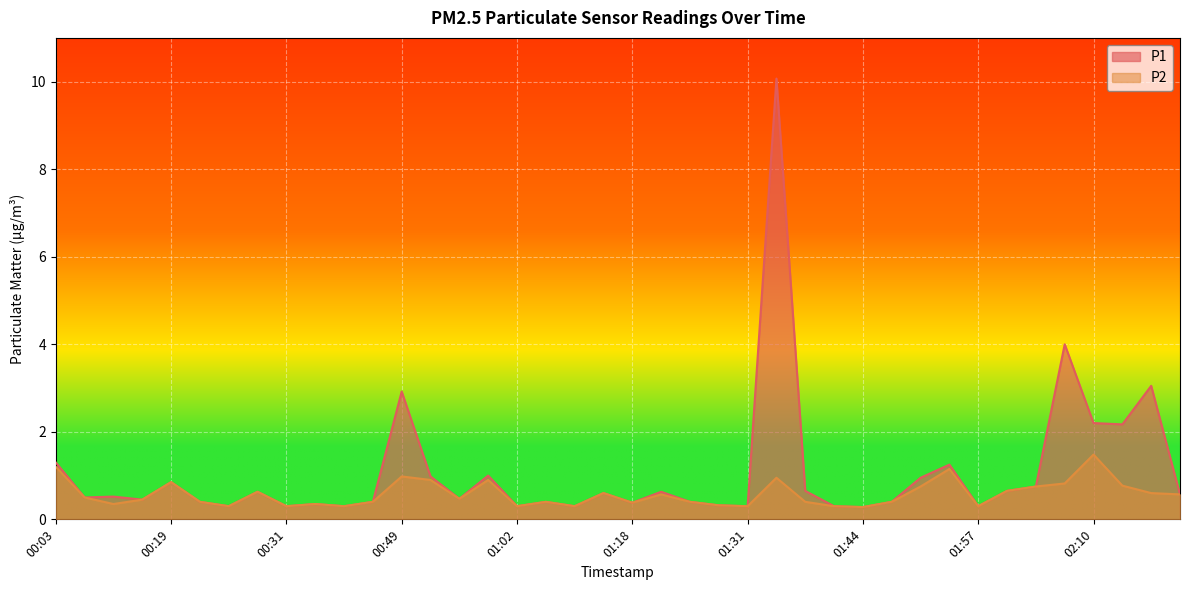

What is the total value across all series at 00:58?

1.9